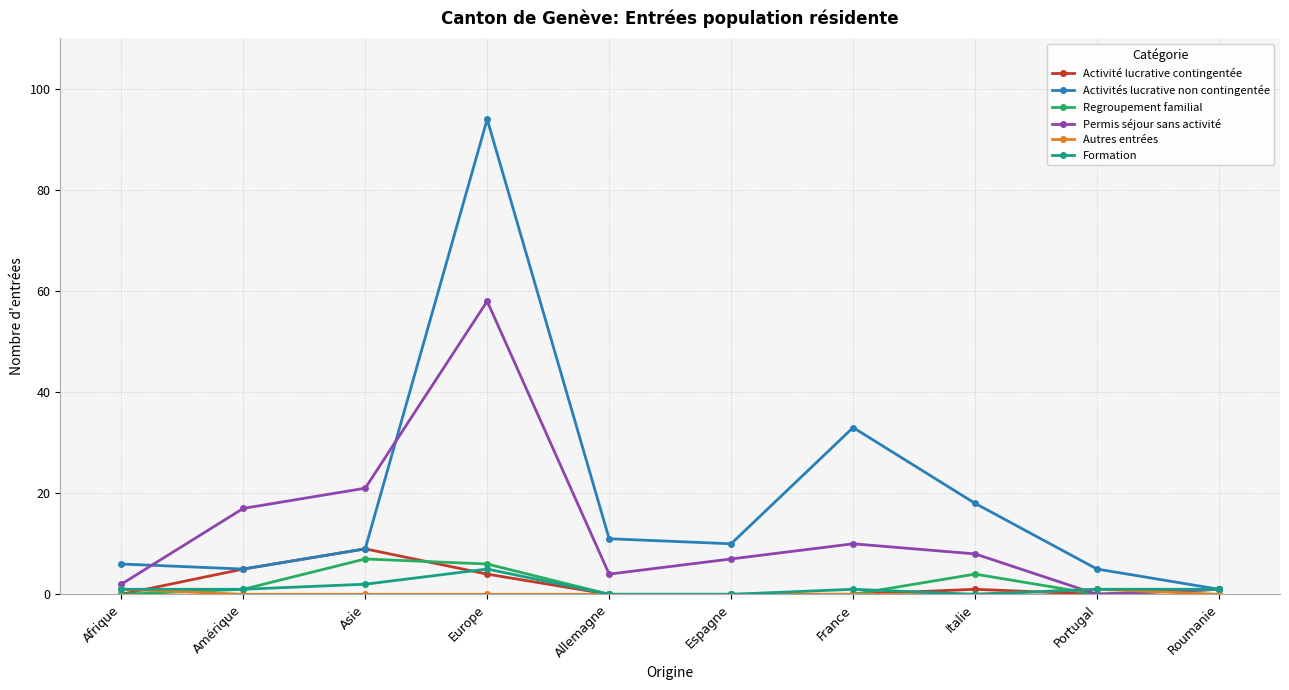

True or false: Formation and Regroupement familial cross at least once.

True